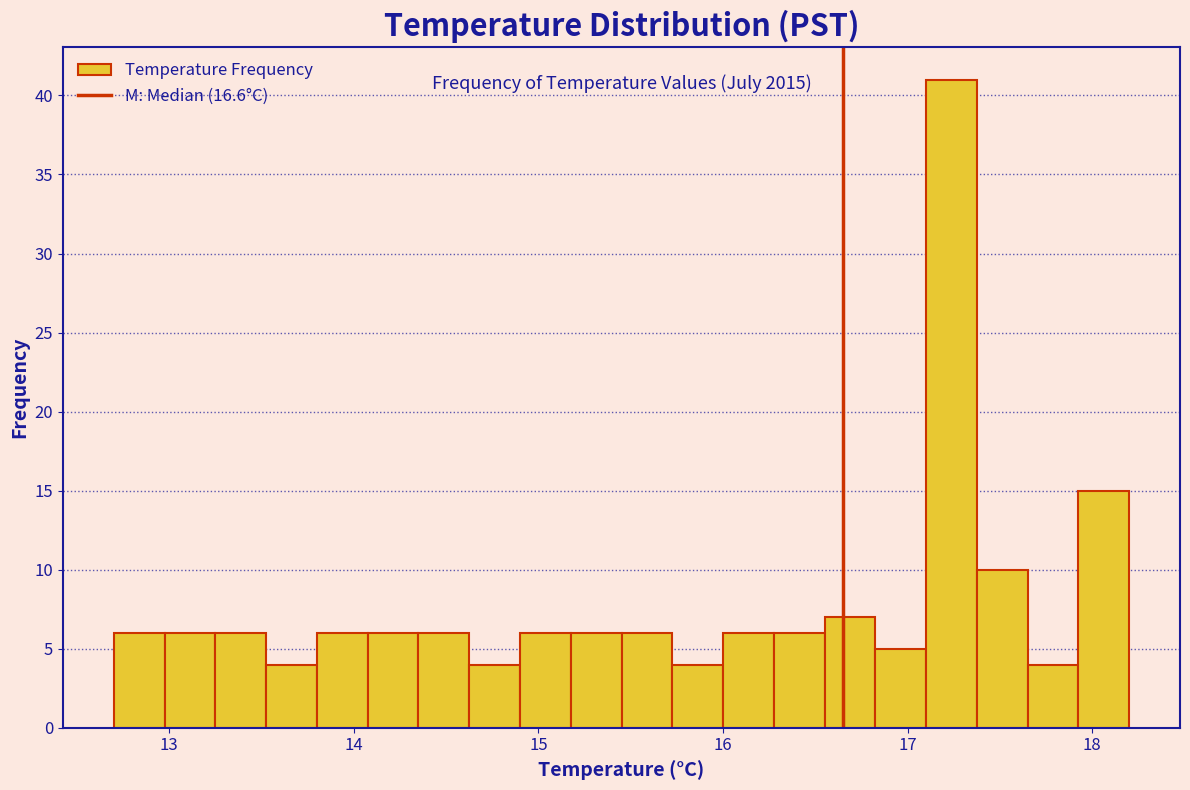

Read against the x-axis, roughly where is the centre of the tallest bar?

17.2